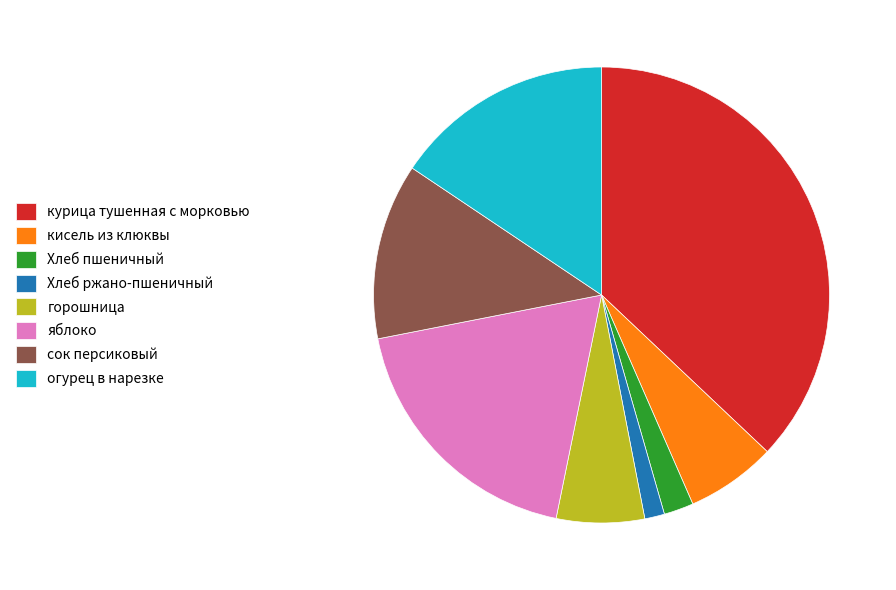

What is the smallest slice in the pie chart?

Хлеб ржано-пшеничный